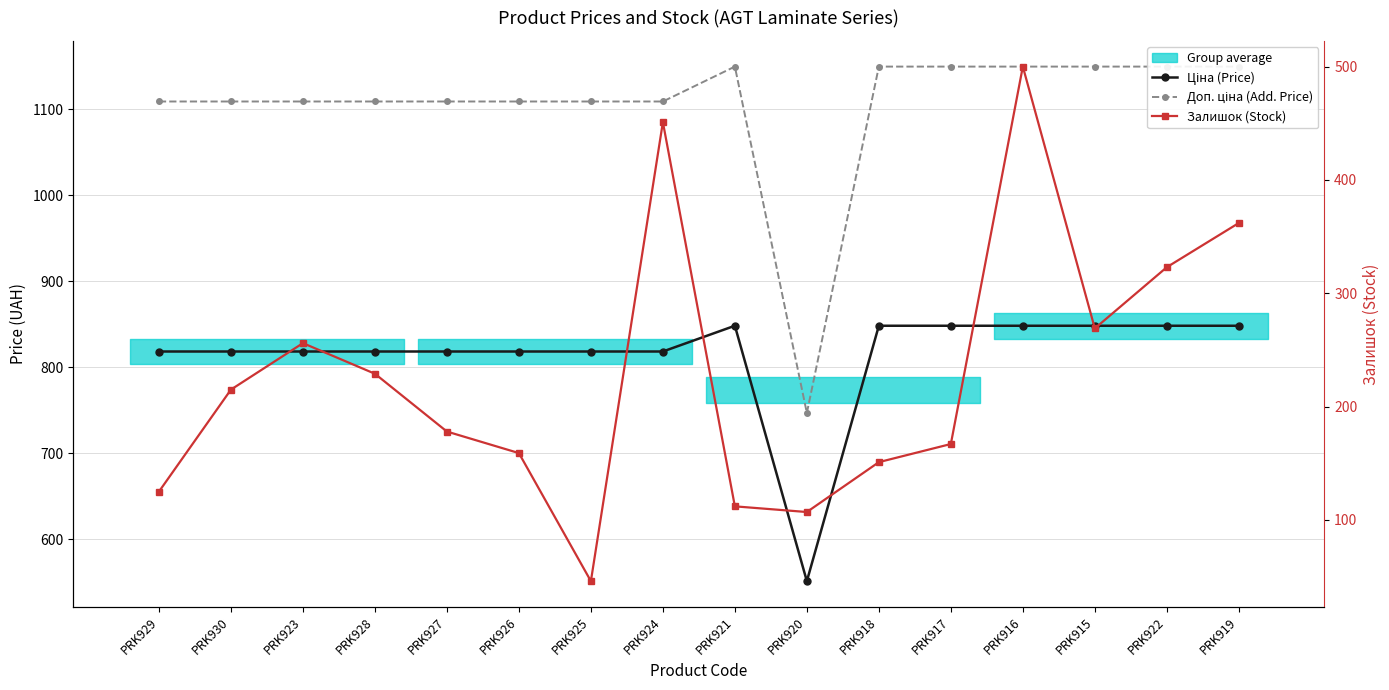

Which has a higher value, PRK924 or PRK923?

PRK924